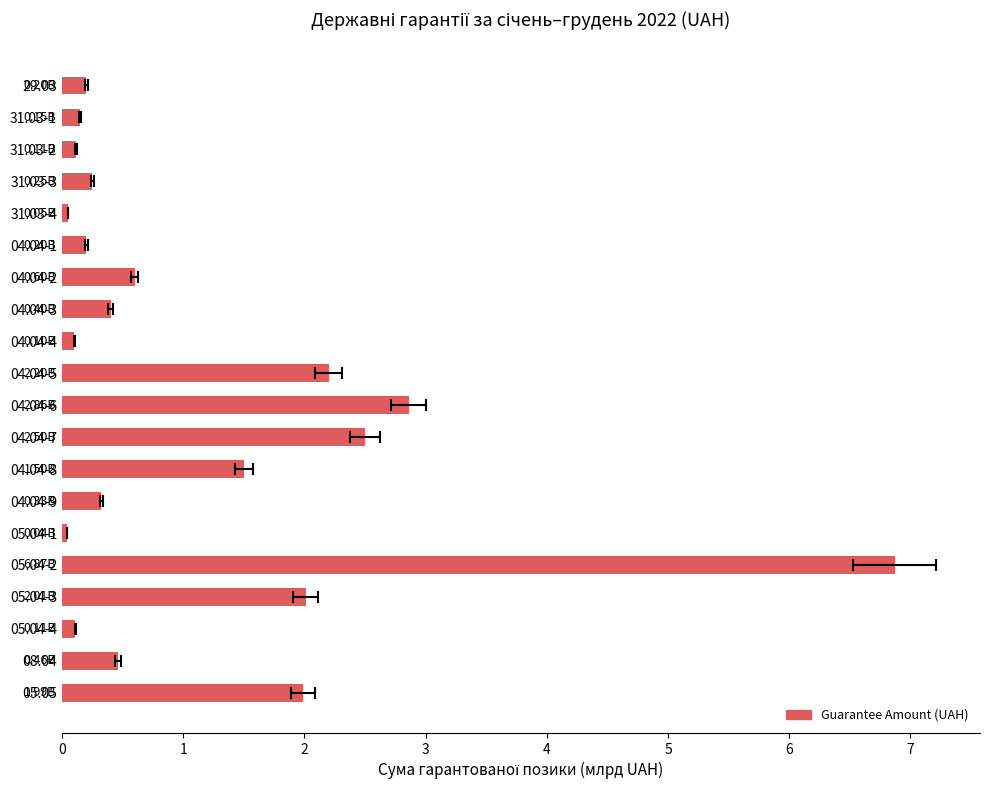

How many series are shown in this chart?

1